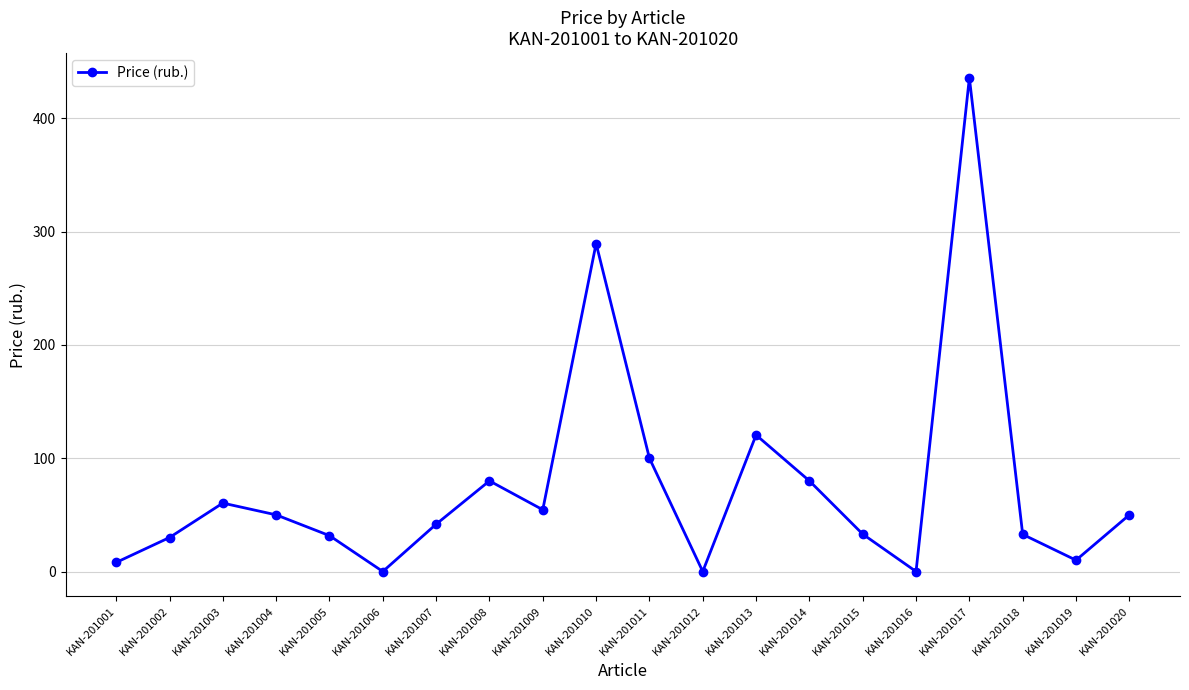

What is the sum of all values?

1507.9